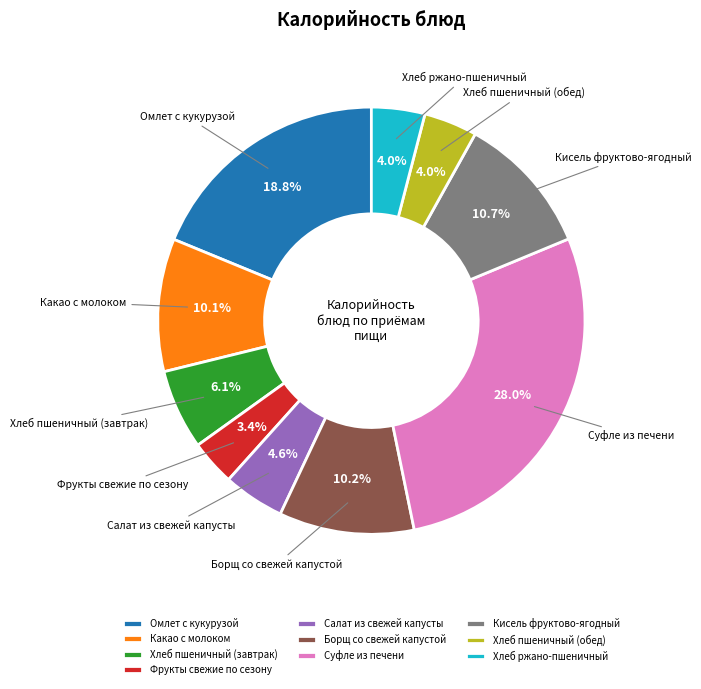

How many segments does this pie chart have?

10